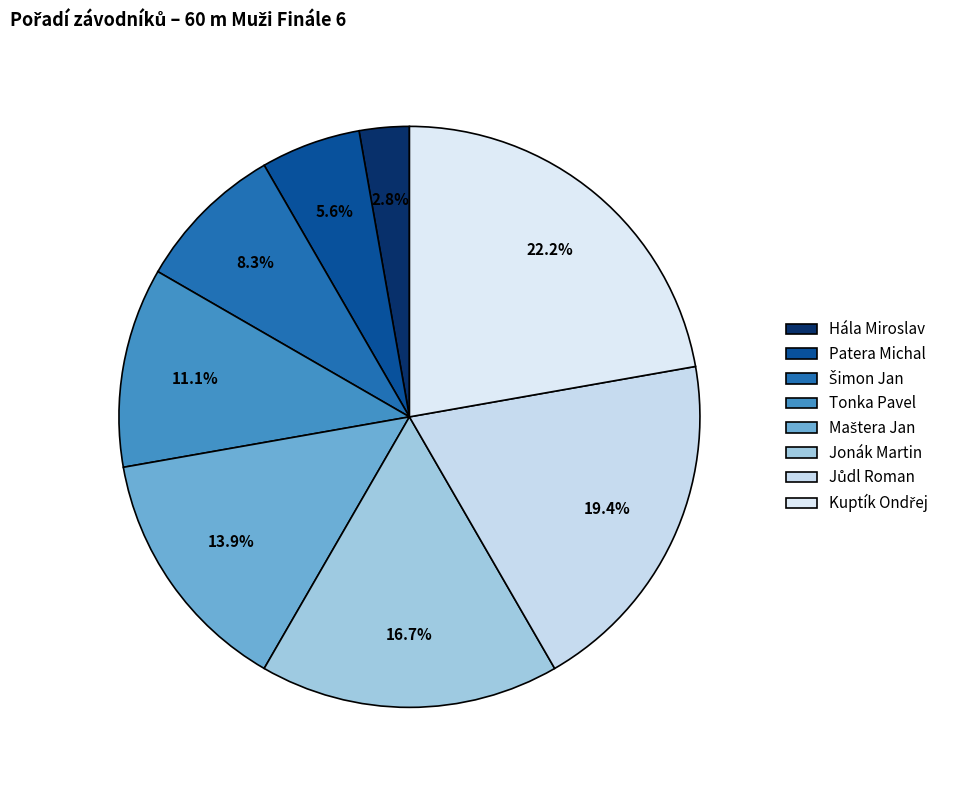

Approximately how many times larger is the value at Hála Miroslav compared to Jonák Martin?

0.2